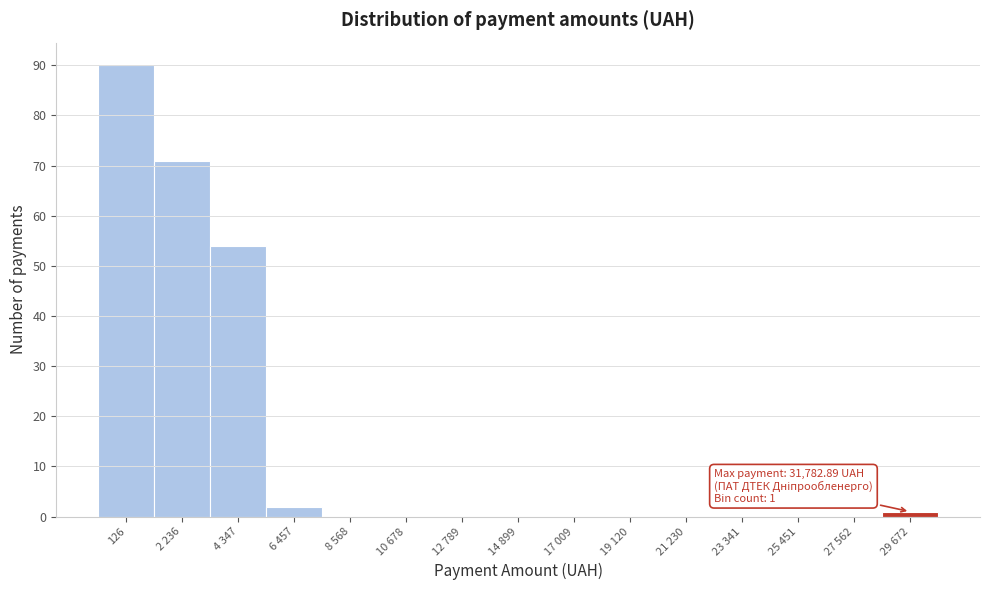

Reading left to right, list all the values displayed in this chart.

126=90	2 236=71	4 347=54	6 457=2	8 568=0	10 678=0	12 789=0	14 899=0	17 009=0	19 120=0	21 230=0	23 341=0	25 451=0	27 562=0	29 672=1